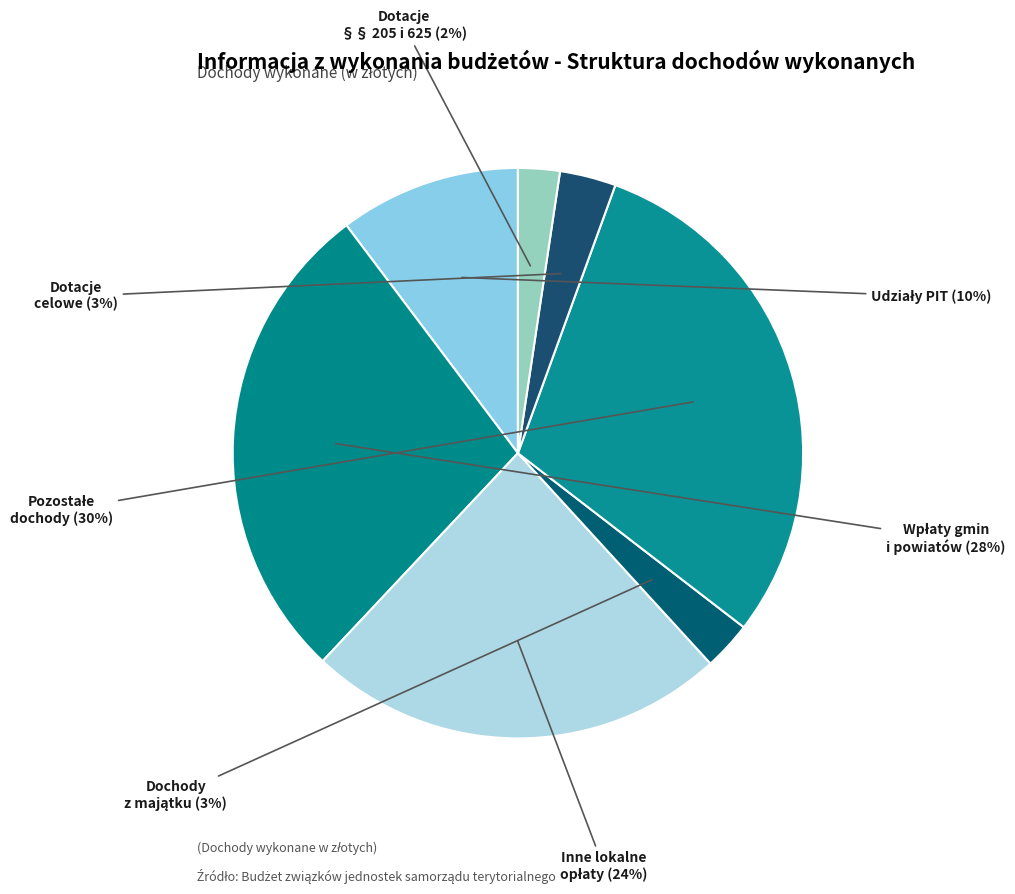

How many segments does this pie chart have?

7